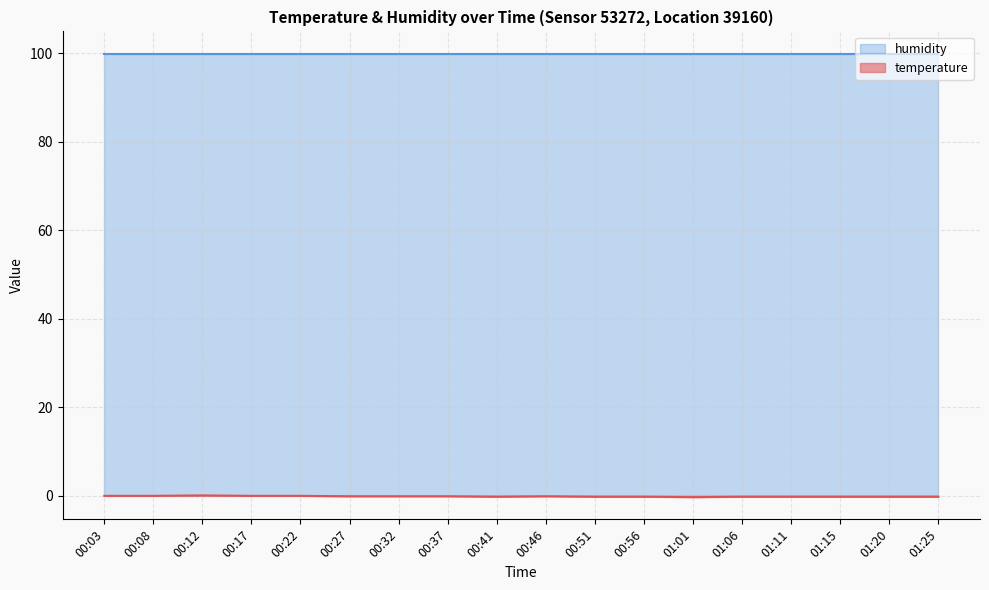

What is the difference between the maximum and minimum values?

0.4